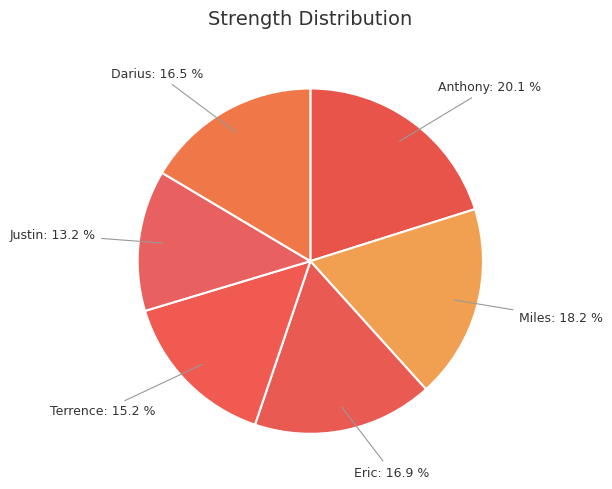

What is the ratio of the value at Miles to the value at Justin?

1.4